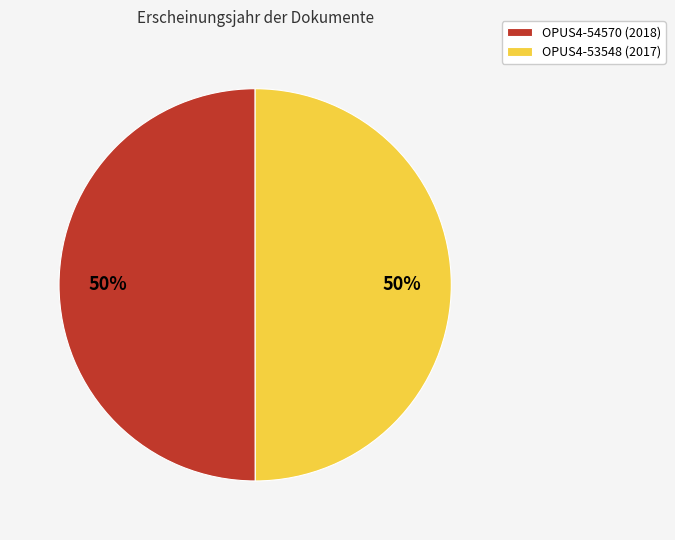

To the nearest percent, what is the combined percentage of OPUS4-54570 and OPUS4-53548?

100%